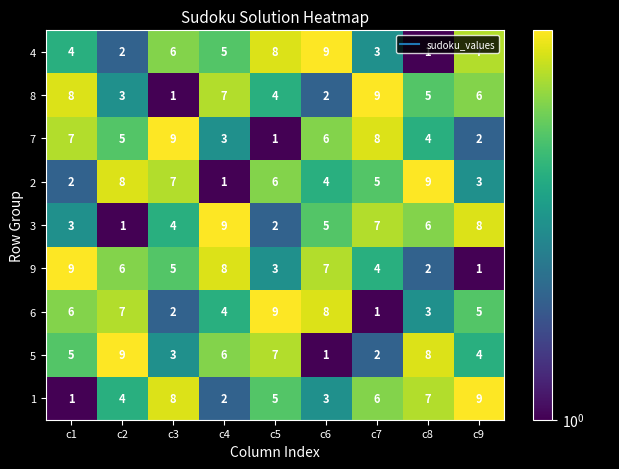

Rank the series at c4 from highest to lowest value.

3, 9, 8, 5, 4, 6, 7, 1, 2